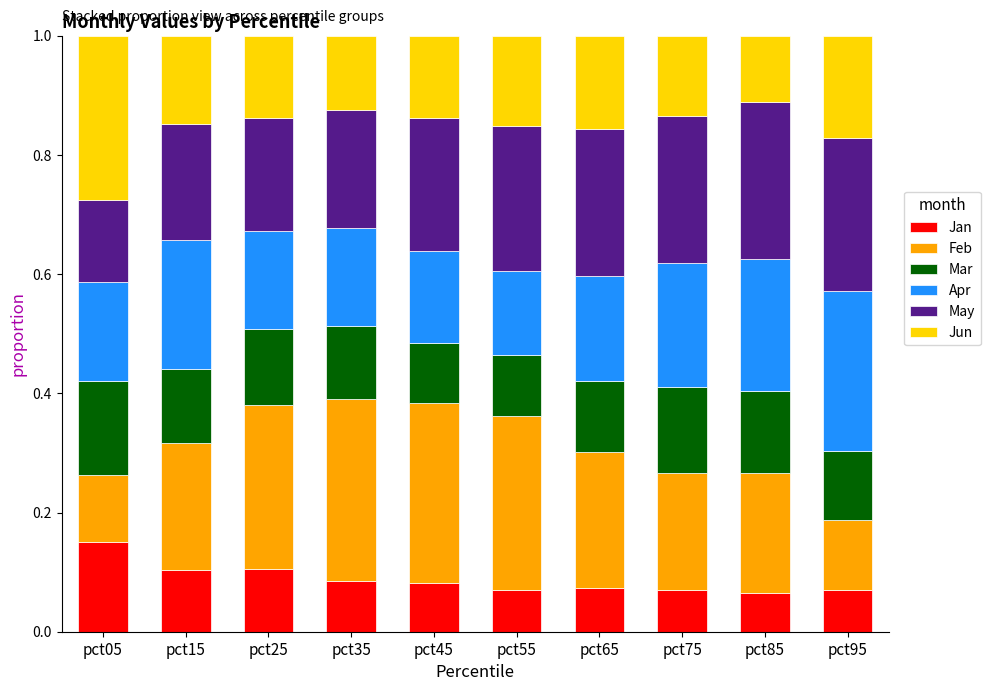

What are all the series names shown in the legend?

Jan, Feb, Mar, Apr, May, Jun